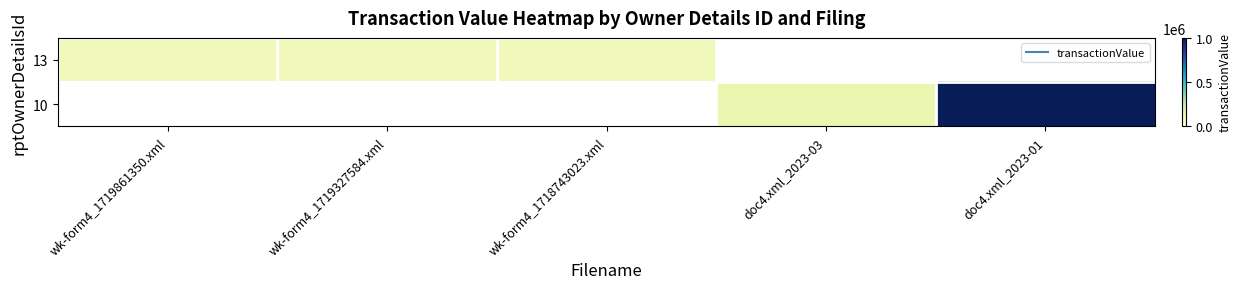

What is the minimum value for 13?

96195.0